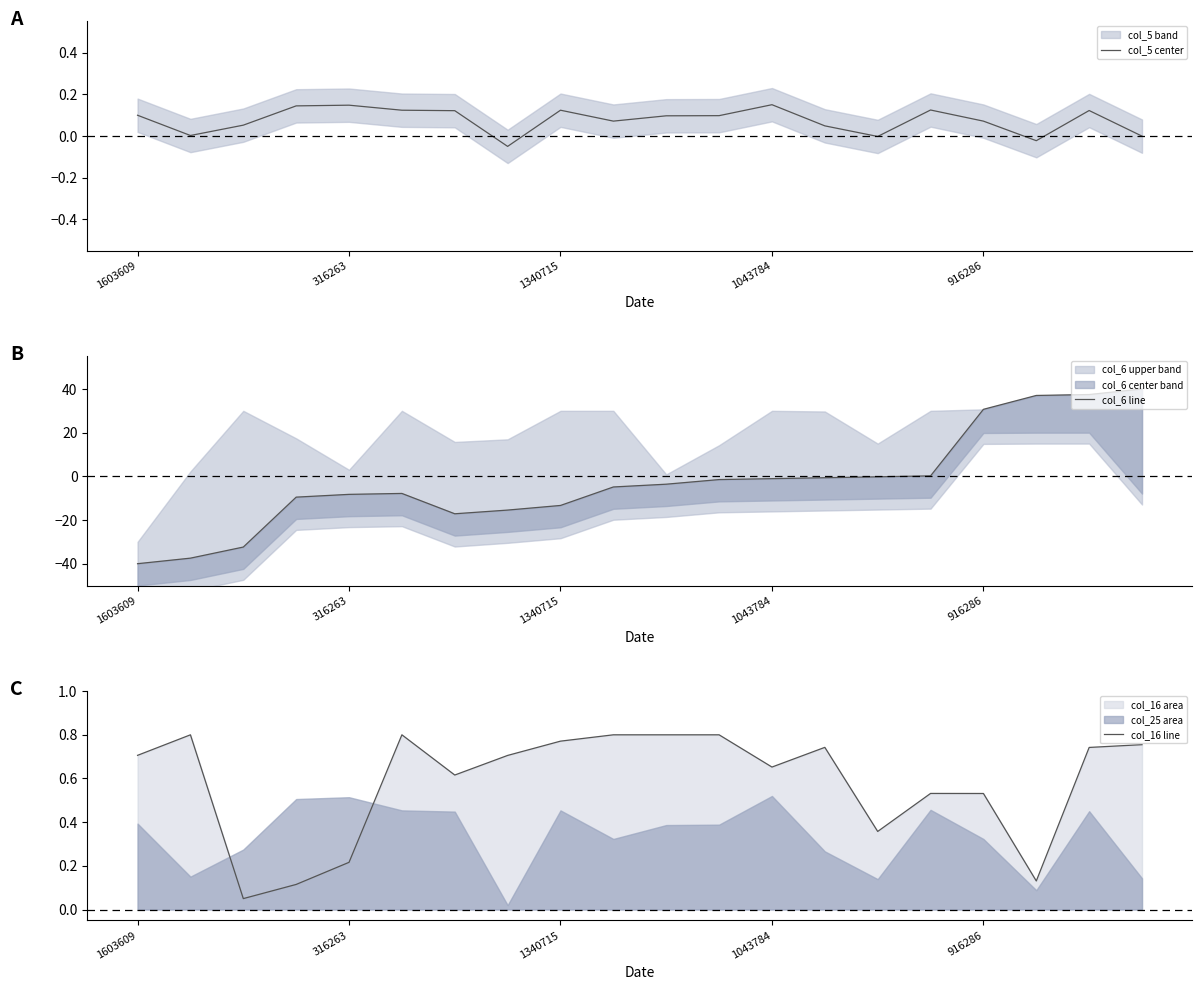

Is it true that col_5 center equals 0.1 at 1603609?

True